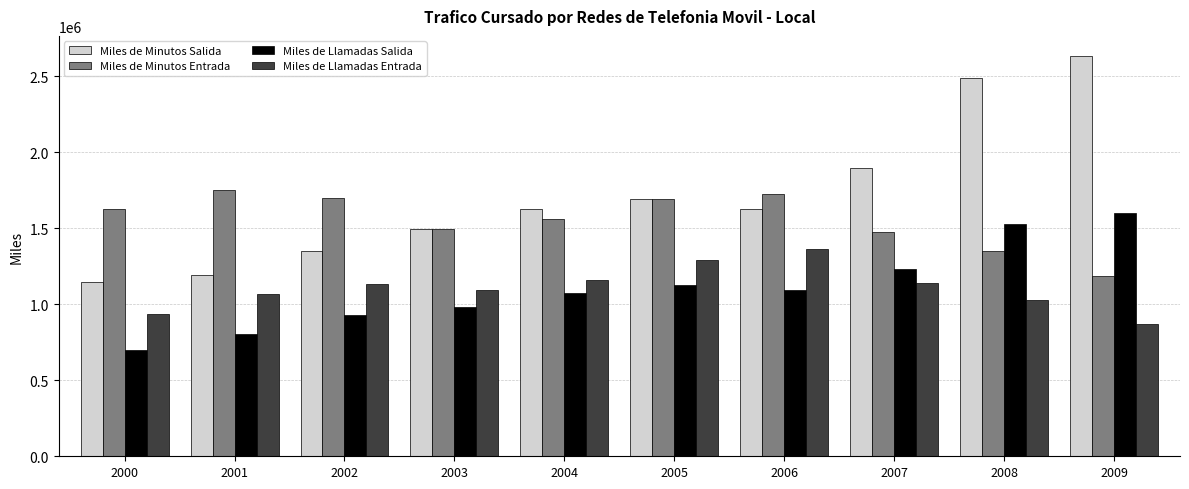

How many categories are shown in the chart?

10